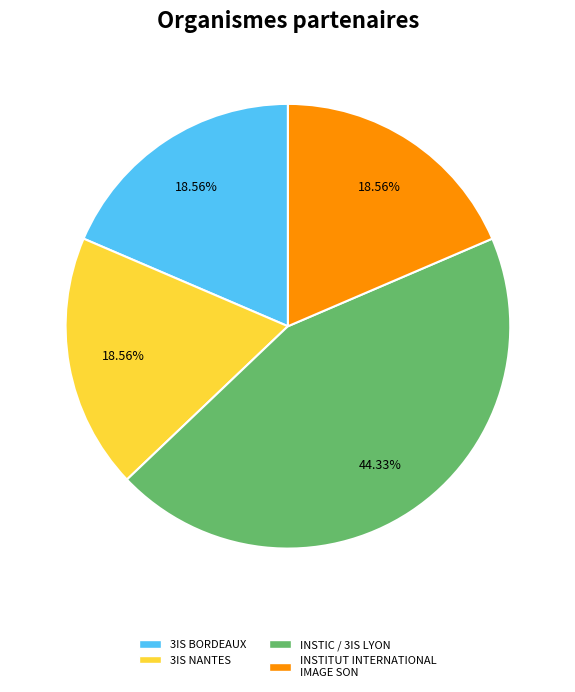

Does 3IS NANTES account for over 50% of the chart?

No